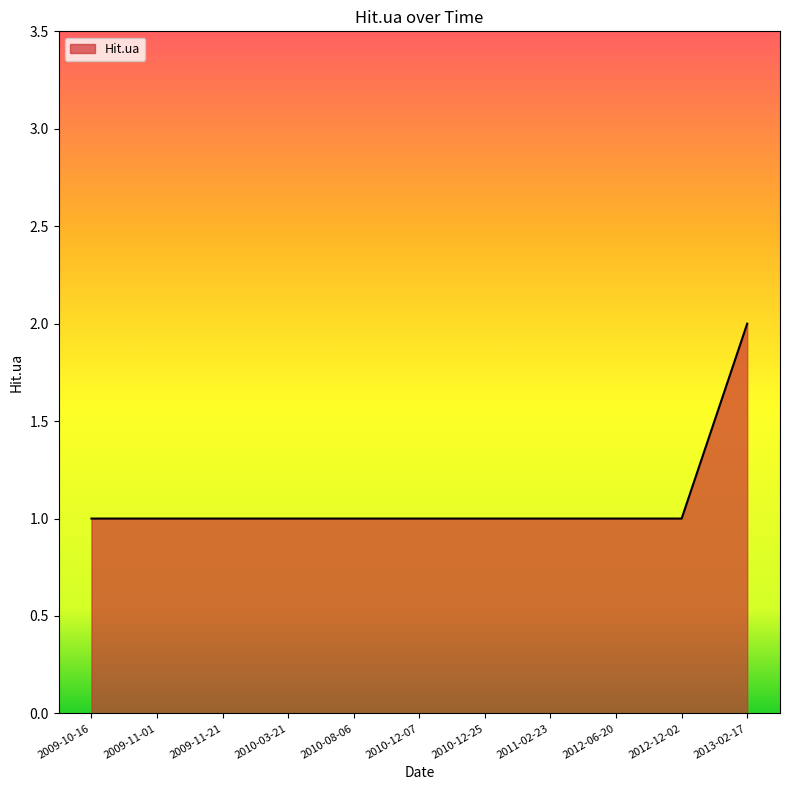

What is the sum of all values?

12